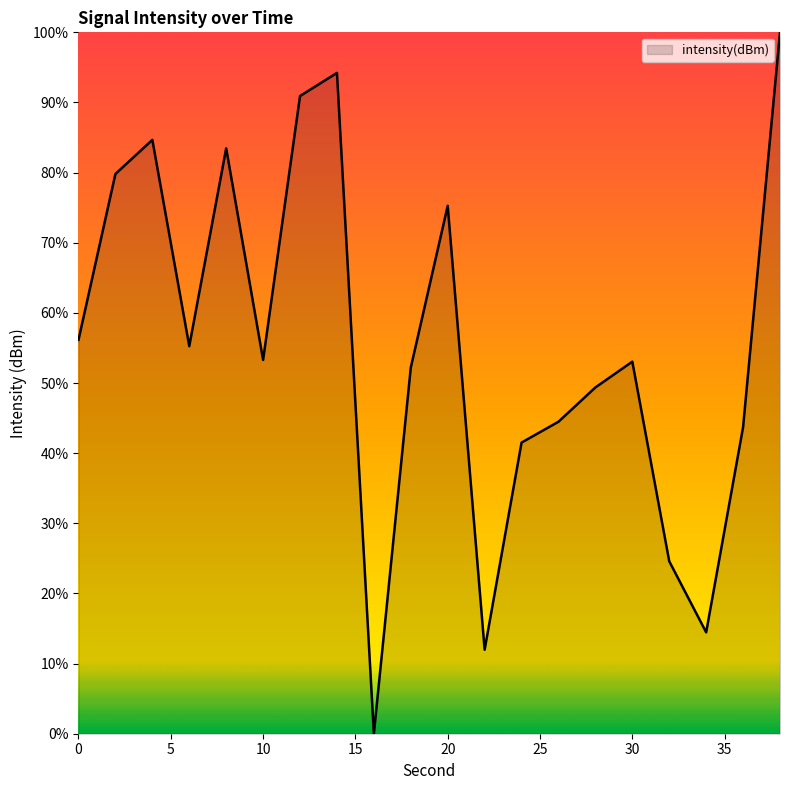

How many lines are shown in the chart?

1